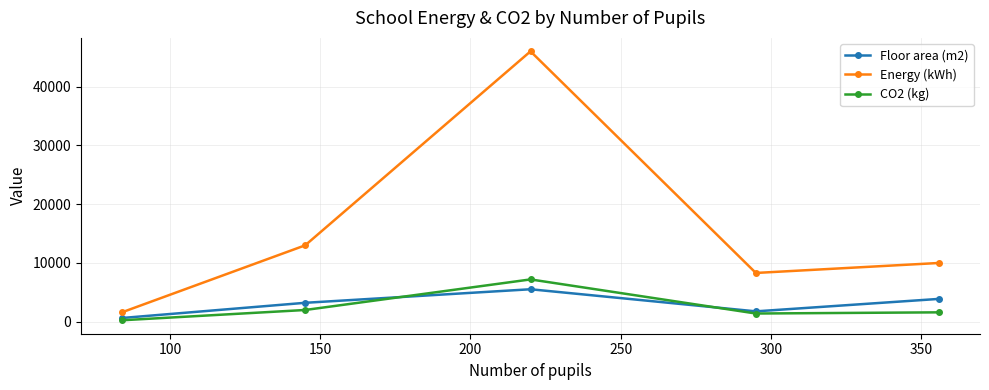

Which series has the largest total across all categories?

Energy (kWh)